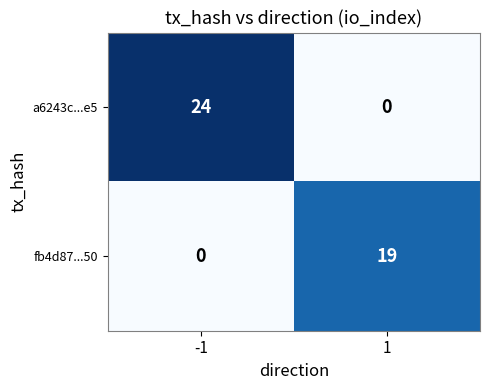

Which series changed the most between -1 and 1?

a6243c...e5